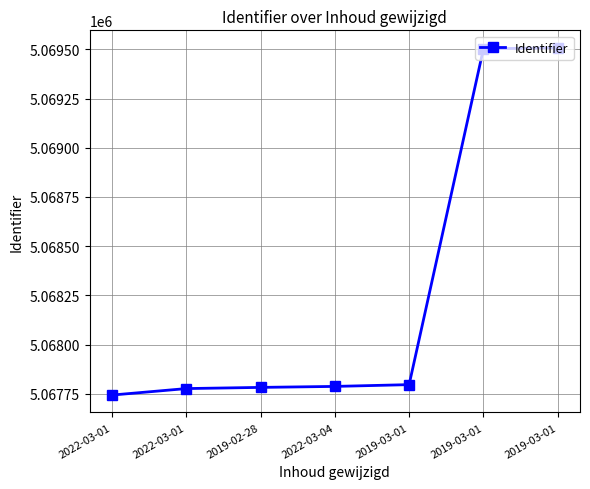

How many data points does each series have?

7